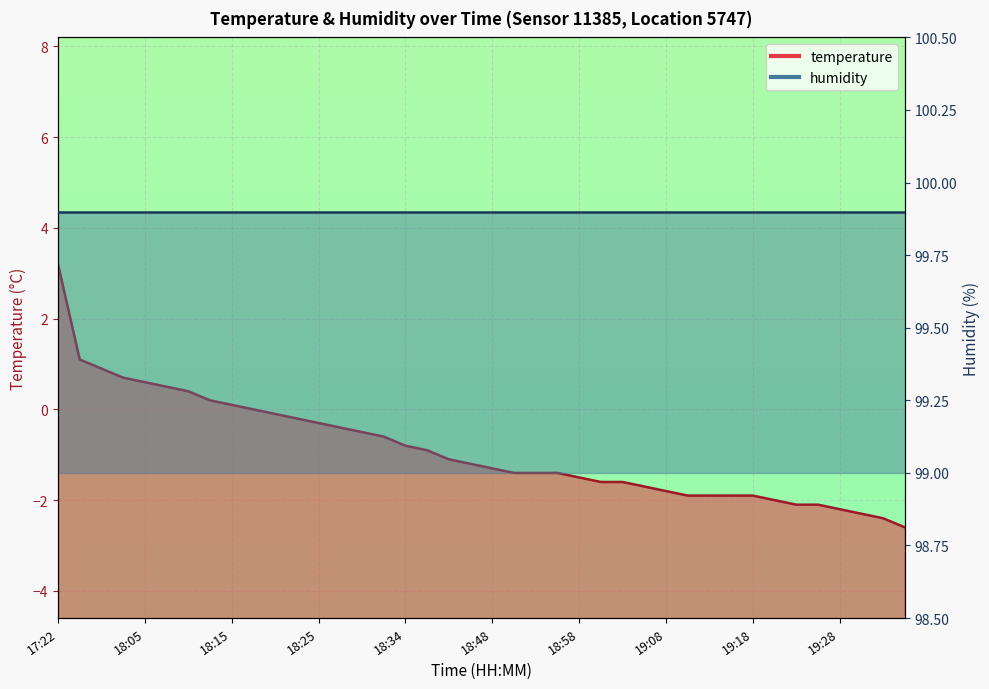

What value does the data have at 19:13?

-1.9